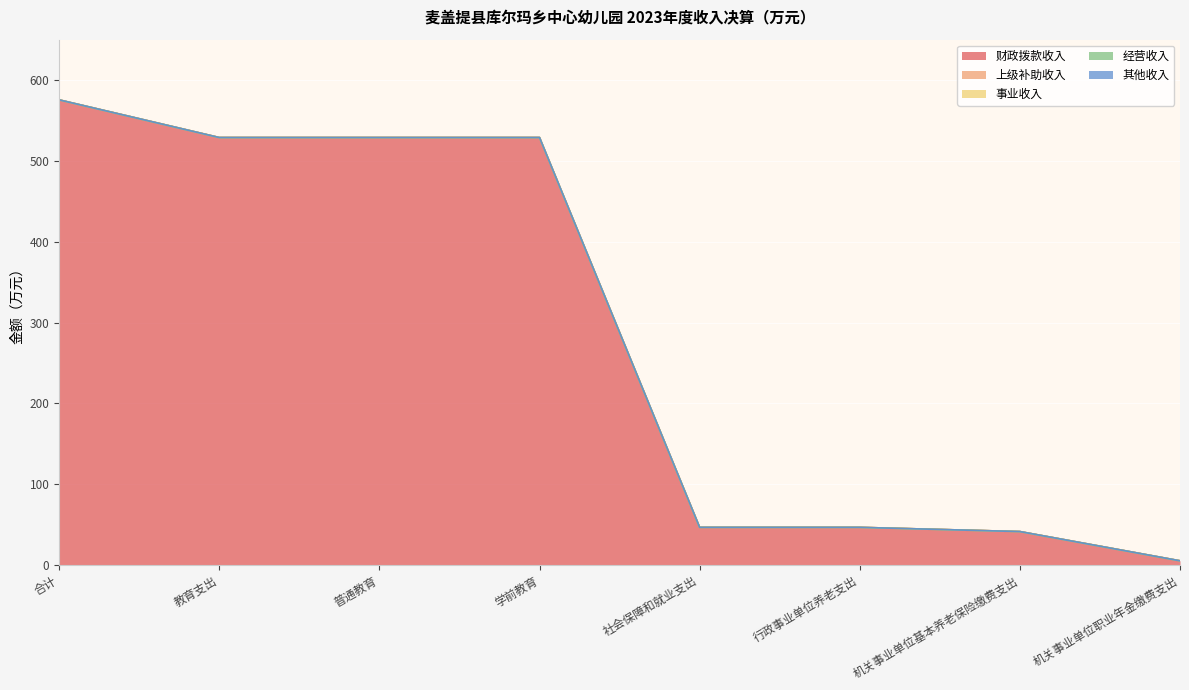

True or false: 上级补助收入 and 其他收入 cross at least once.

False